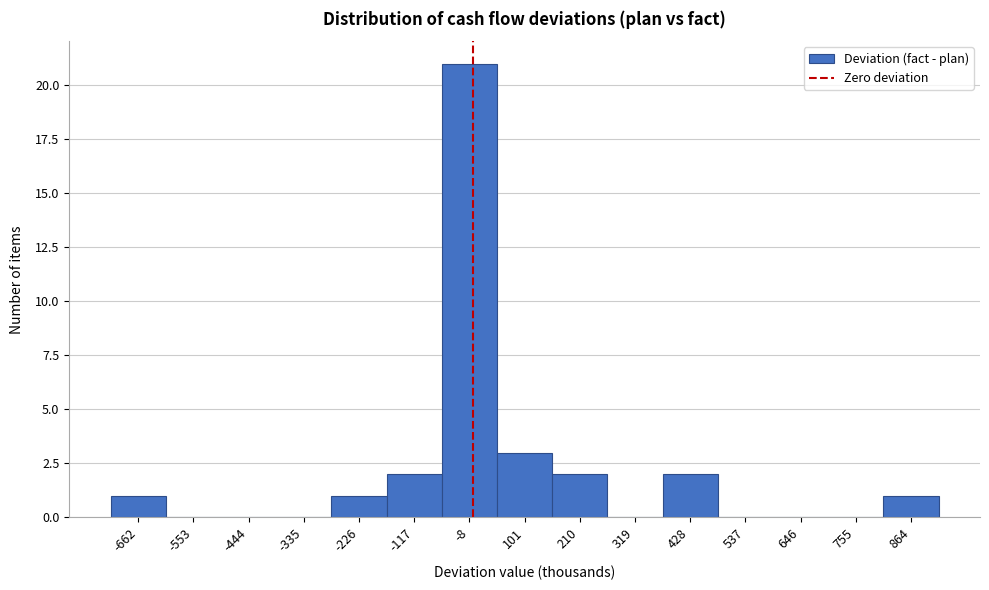

Reading left to right, list every bar in this chart as the range it spans on the x-axis followed by its height. Neither the bar edges nor the heights are printed on the chart, so give them approximately, as read against the axes.

-720 to -600: 1
-600 to -500: 0
-500 to -380: 0
-380 to -280: 0
-280 to -180: 1
-180 to -60: 2
-60 to 40: 21
40 to 160: 3
160 to 260: 2
260 to 380: 0
380 to 480: 2
480 to 600: 0
600 to 700: 0
700 to 800: 0
800 to 920: 1